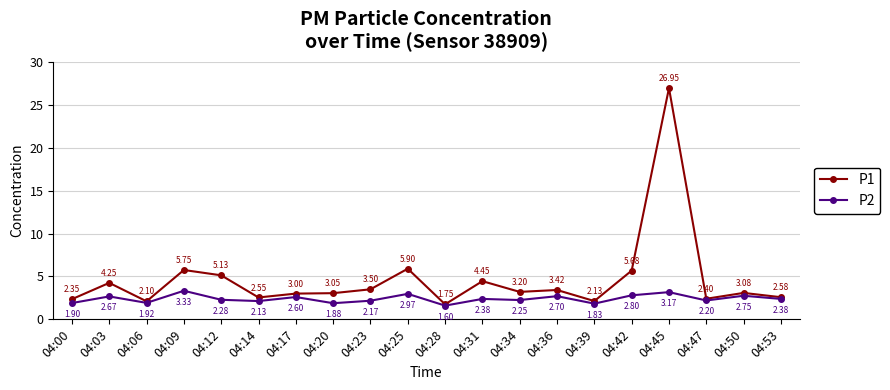

Which series has the largest range (max minus min)?

P1